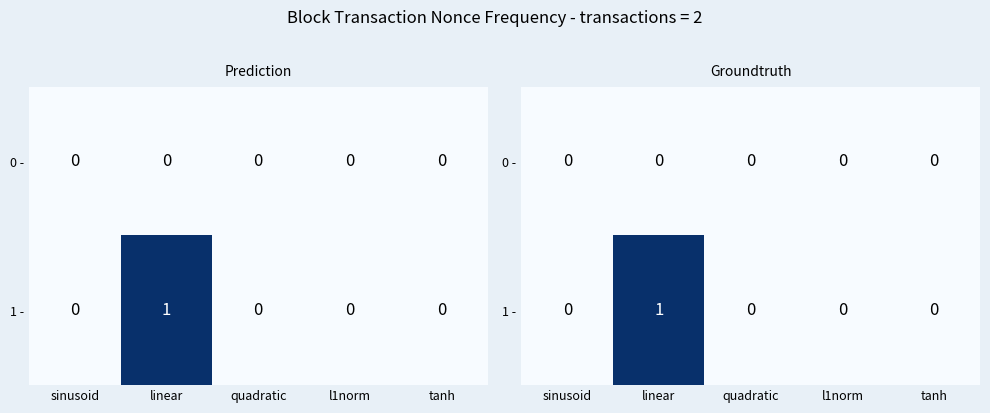

What is the difference between the 1 - values at l1norm and linear?

1